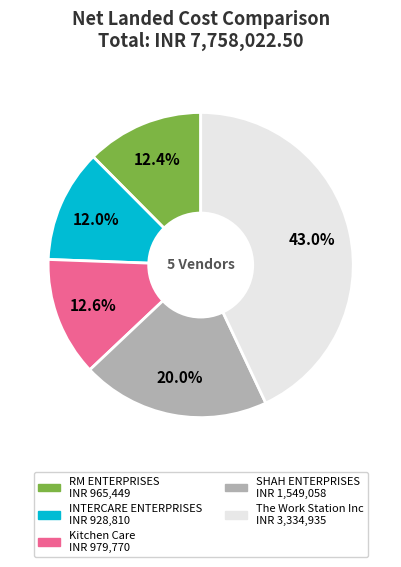

The The Work Station Inc slice represents 31% of the pie. True or false?

False